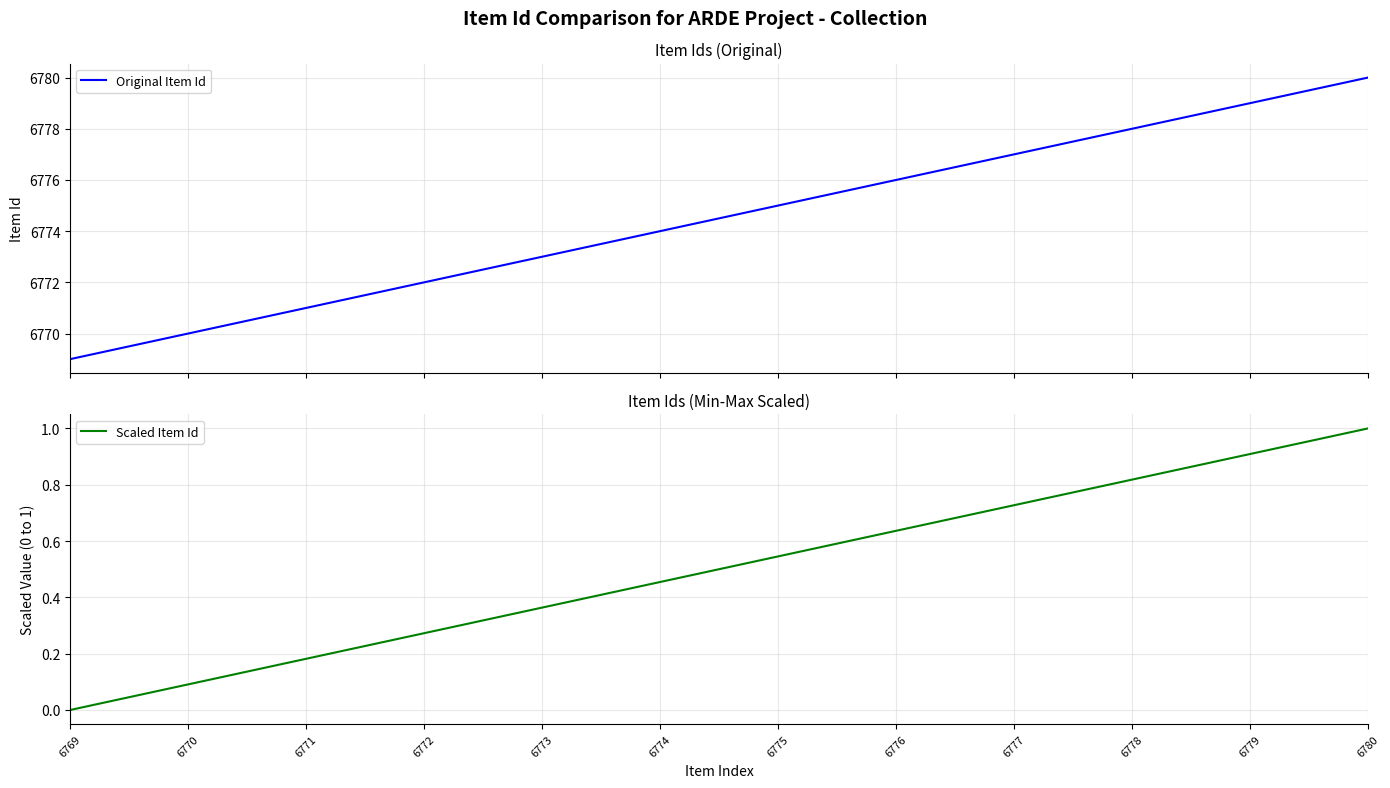

Reading left to right, list all the values displayed in this chart.

Original Item Id: 6769.0	6770.0	6771.0	6772.0	6773.0	6774.0	6775.0	6776.0	6777.0	6778.0	6779.0	6780.0
Scaled Item Id: 0.0	0.1	0.2	0.3	0.4	0.5	0.5	0.6	0.7	0.8	0.9	1.0